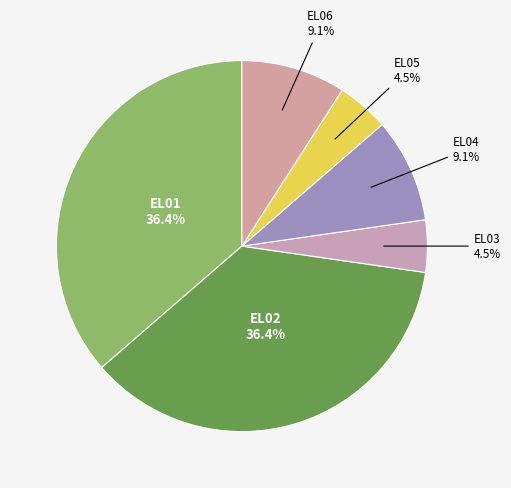

What portion of the pie excludes EL02?

63.6%